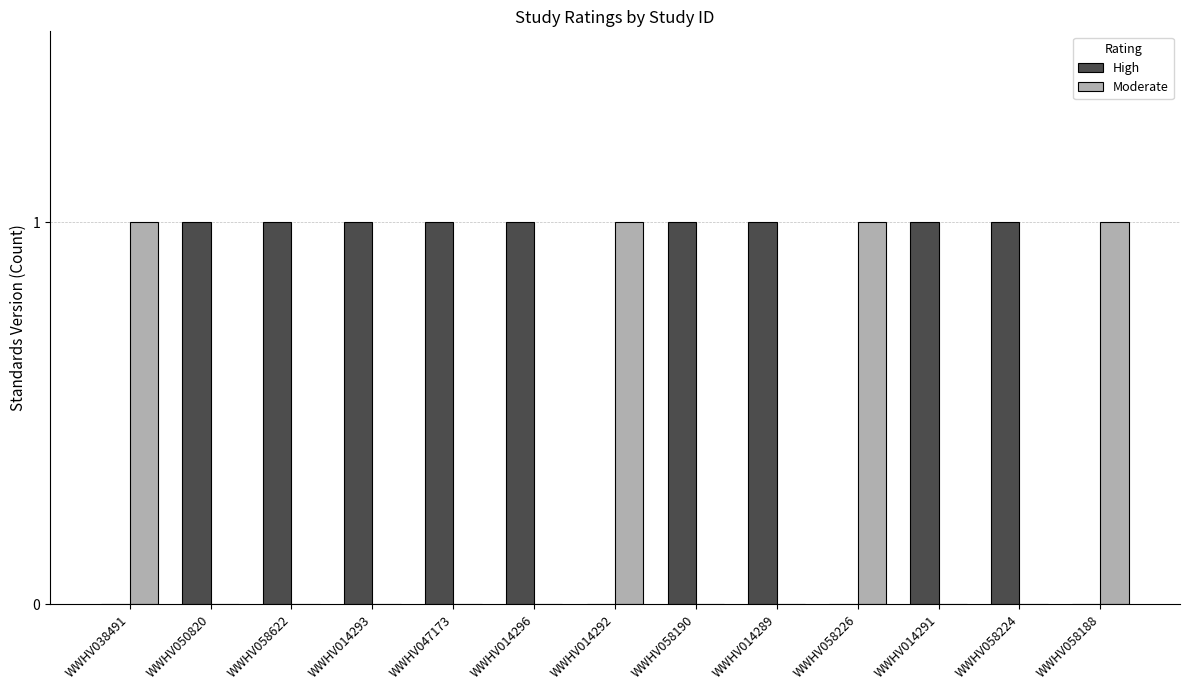

How many groups of bars are there?

13